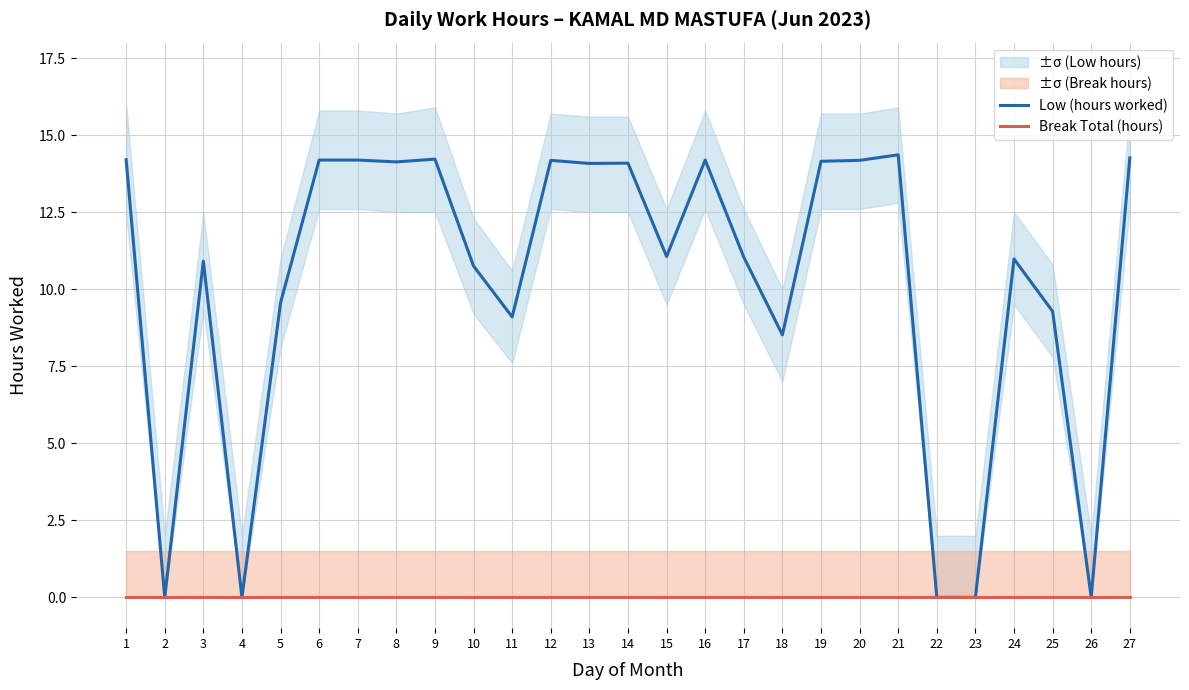

Rank the series at 6 from highest to lowest value.

Low (hours worked), Break Total (hours)